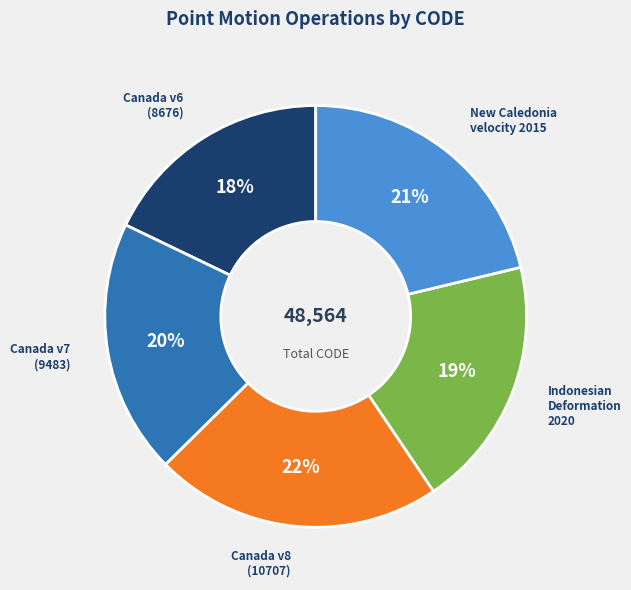

Does any single category account for the majority?

No